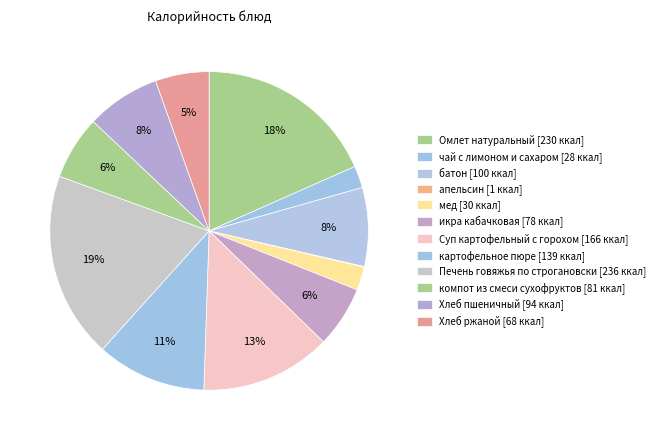

Which slice is the smallest?

апельсин